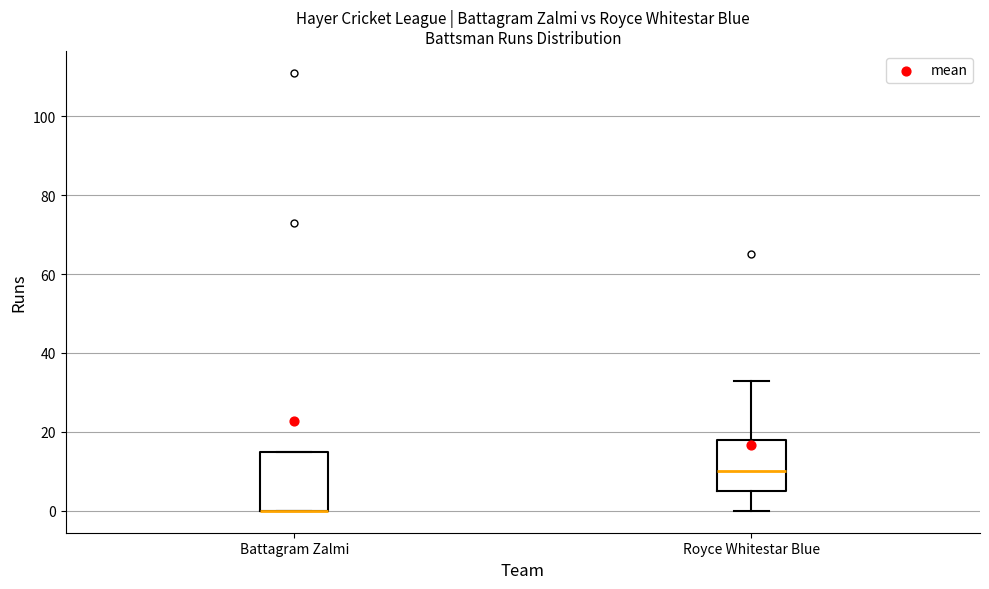

Reading left to right, read every box against the y-axis: the position of its median line, the range the box covers, and the ends of its whiskers. The values are not printed on the chart, so give them approximately, as read against the axis.

Battagram Zalmi: median 0 (drawn on the box's lower edge), box 0 to 16, whiskers 0 to 16
Royce Whitestar Blue: median 10, box 6 to 18, whiskers 0 to 34